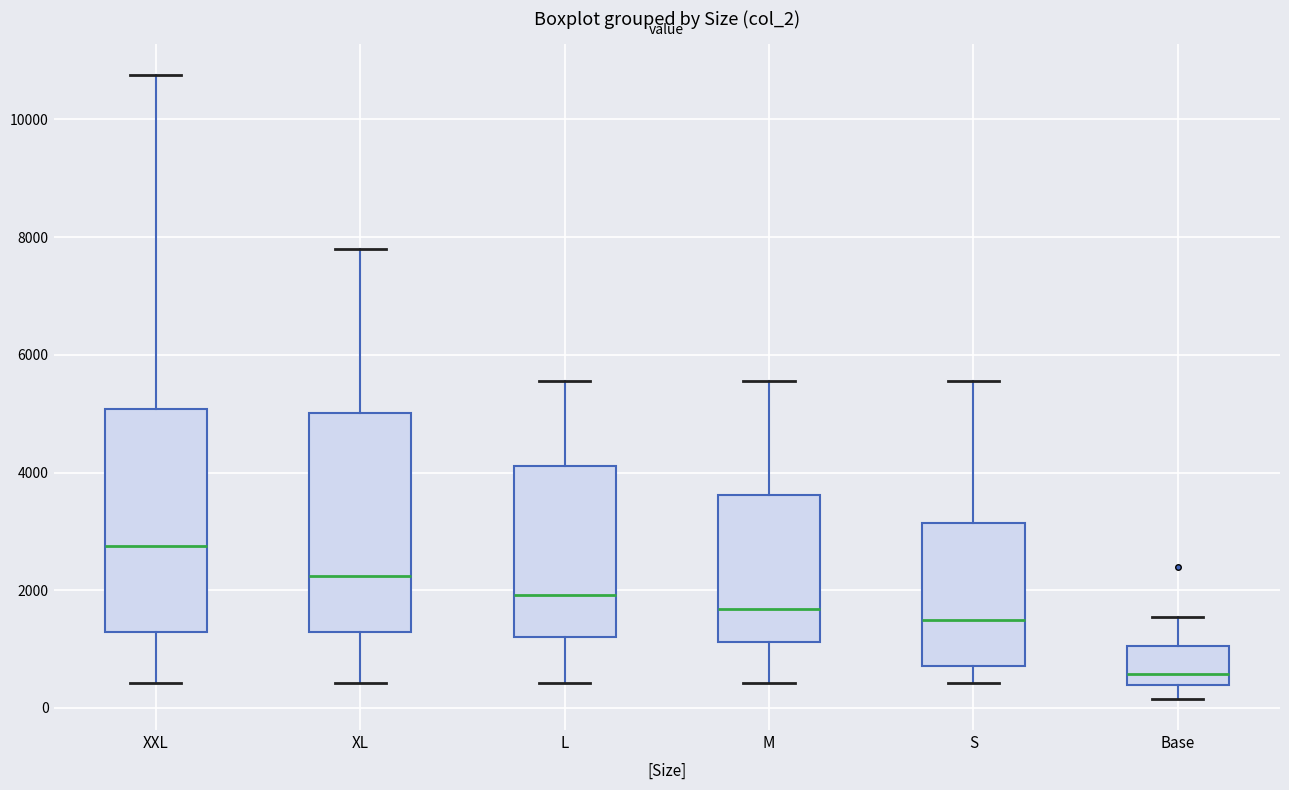

Reading left to right, transcribe this box plot: for each box, give where its median line is, the range the box spans, and where its two whiskers end, as read against the y-axis. The values are not printed on the chart, so give them approximately, as read against the axis.

XXL: median 2800, box 1200 to 5000, whiskers 400 to 10800
XL: median 2200, box 1200 to 5000, whiskers 400 to 7800
L: median 2000, box 1200 to 4200, whiskers 400 to 5600
M: median 1600, box 1200 to 3600, whiskers 400 to 5600
S: median 1600, box 800 to 3200, whiskers 400 to 5600
Base: median 600, box 400 to 1000, whiskers 200 to 1600